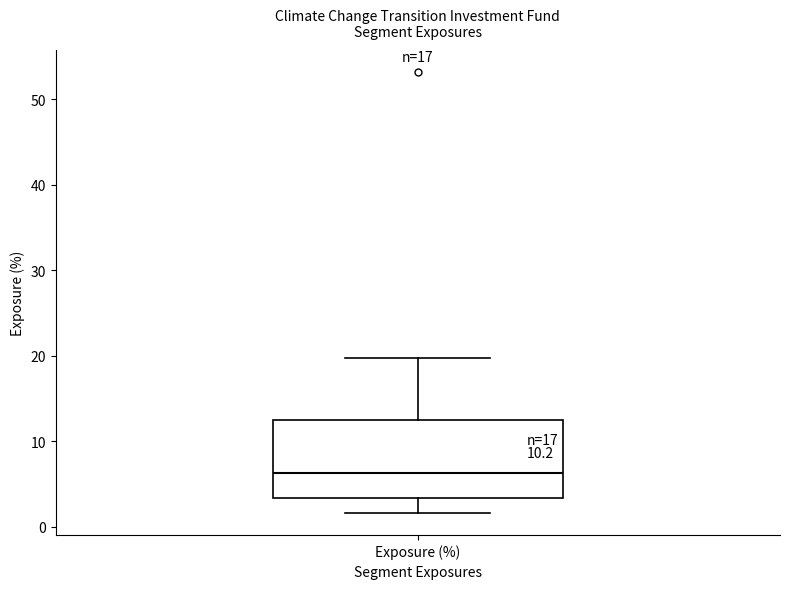

Where does the median line of the box for Exposure (%) sit on the y-axis? The values are not printed on the chart, so give them approximately, as read against the axis.

6